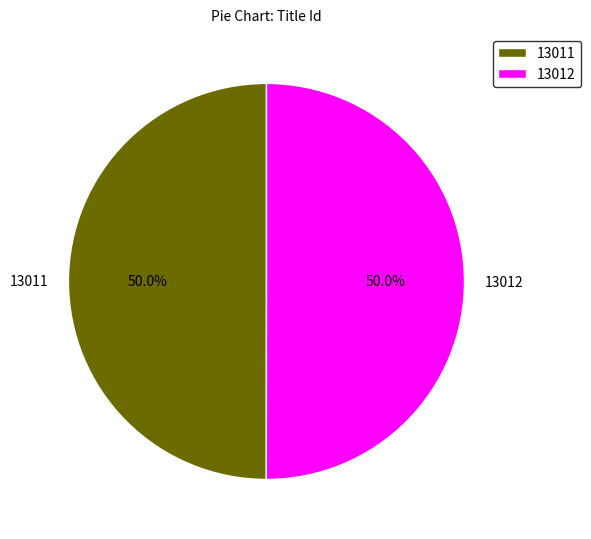

Combined, do 13011 and 13012 account for over 50%?

Yes